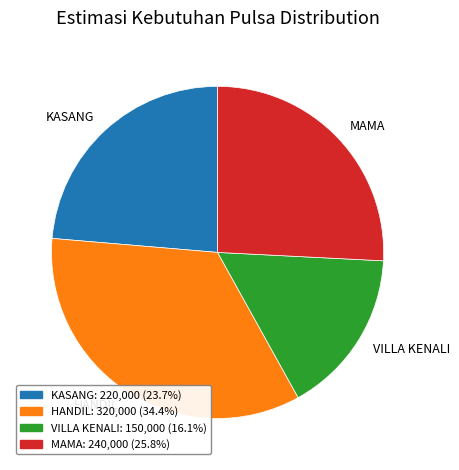

How many segments does this pie chart have?

4